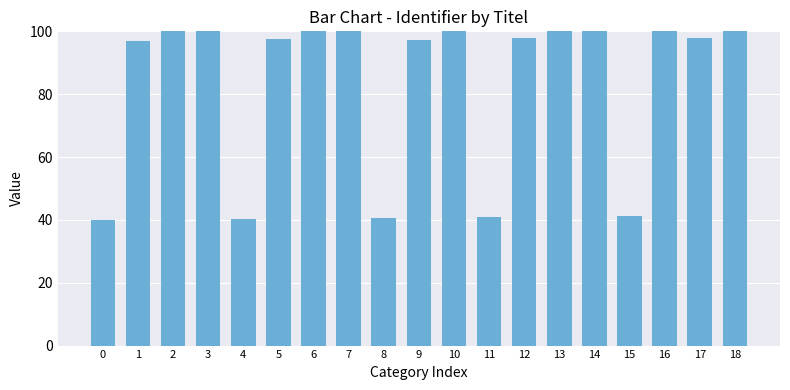

Is it true that the value at 5 is 127.5?

False